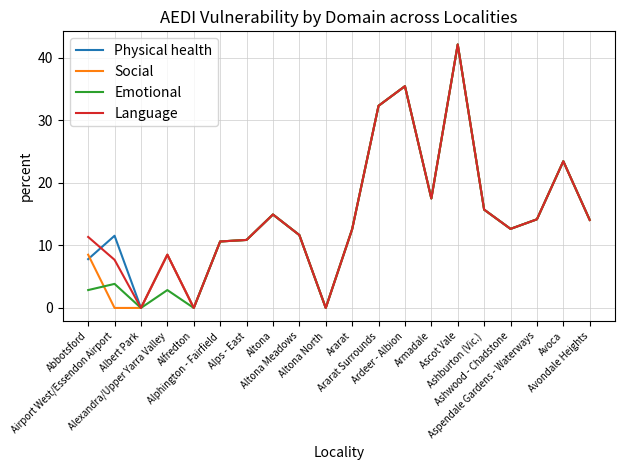

What is the highest value of the Social series?

42.1